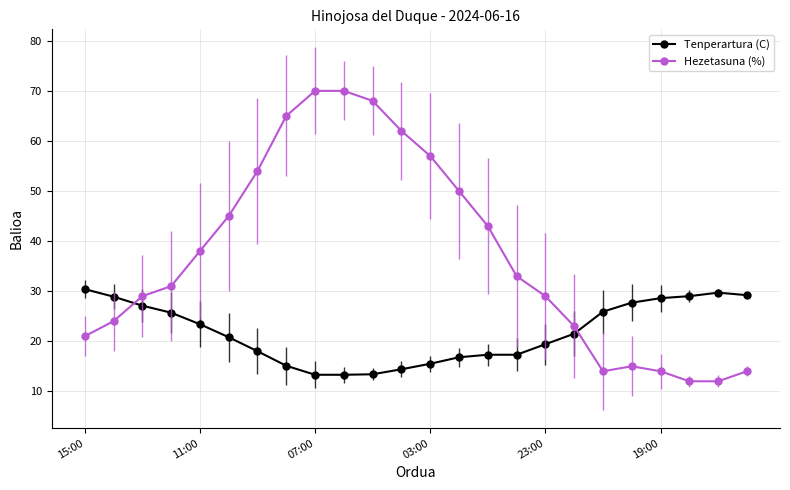

What is the highest value of the Hezetasuna (%) series?

70.0